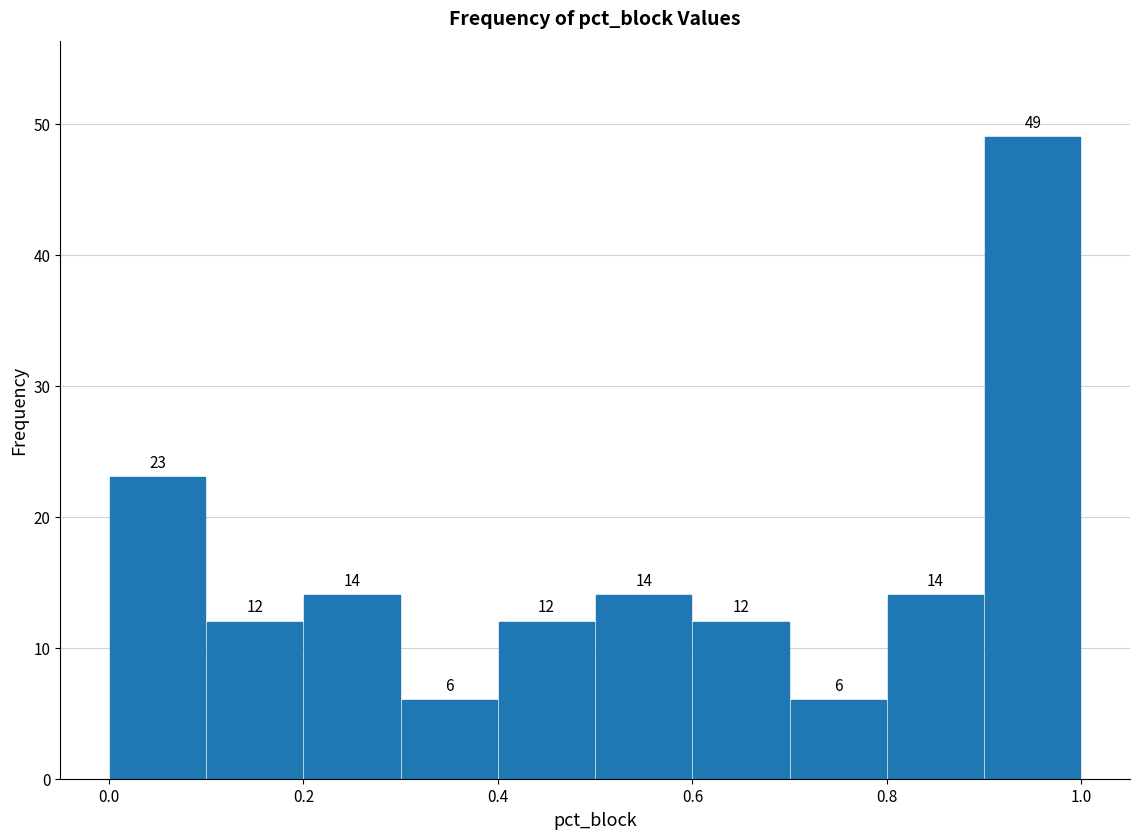

Reading left to right, transcribe this chart: for each bar, give the range it covers on the x-axis and its height.

0.0 to 0.1: 23
0.1 to 0.2: 12
0.2 to 0.3: 14
0.3 to 0.4: 6
0.4 to 0.5: 12
0.5 to 0.6: 14
0.6 to 0.7: 12
0.7 to 0.8: 6
0.8 to 0.9: 14
0.9 to 1.0: 49